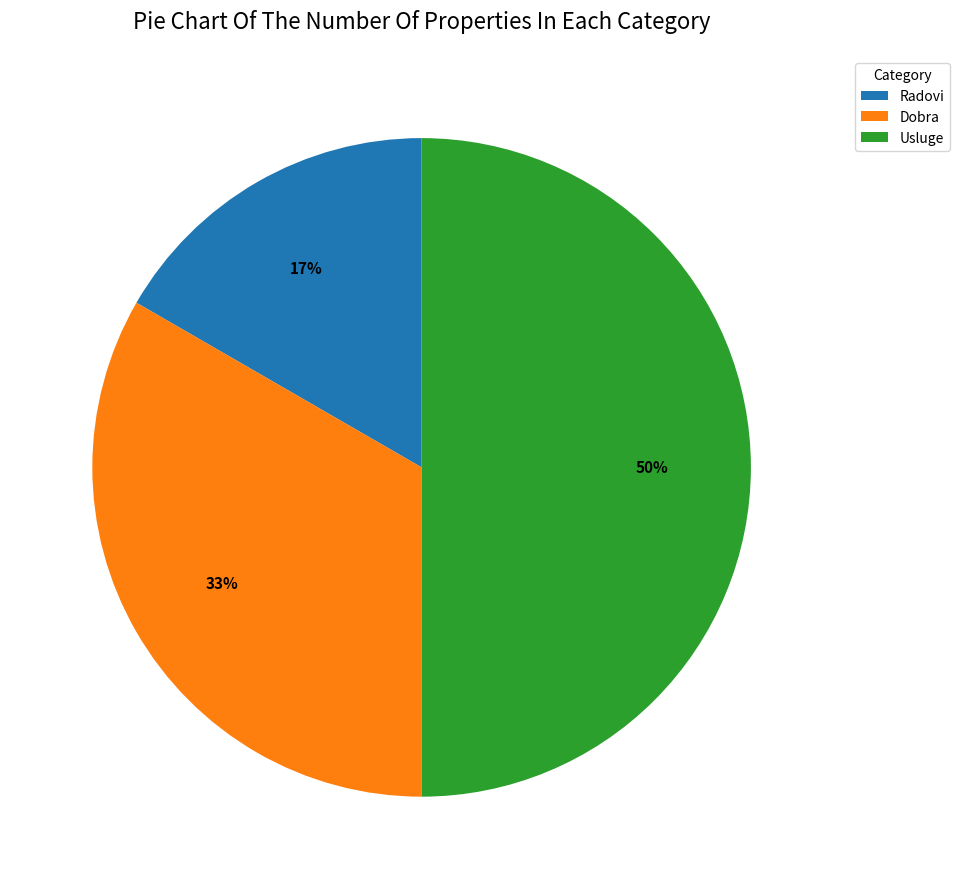

What is the largest slice in the pie chart?

Usluge